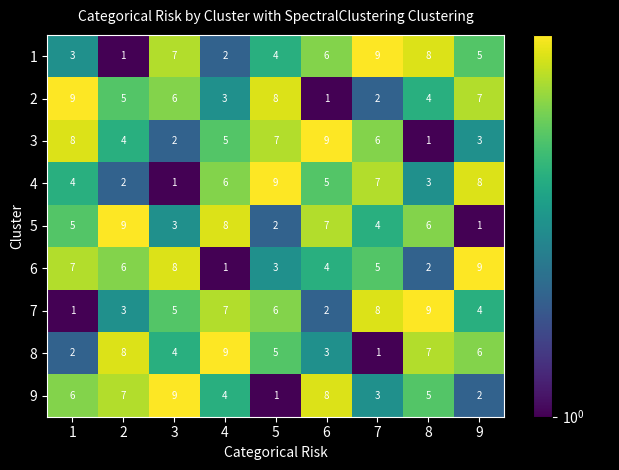

What is the spread (max minus min) of values at 3?

8